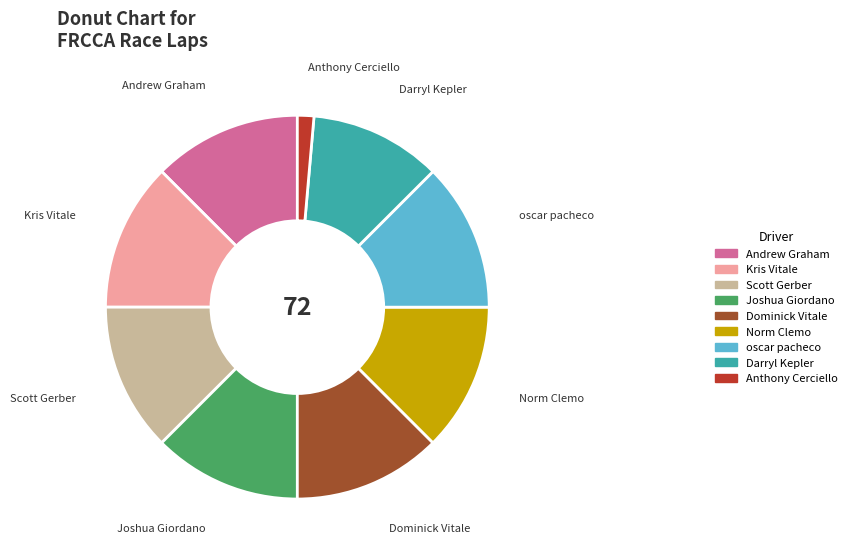

Does Kris Vitale account for over 50% of the chart?

No